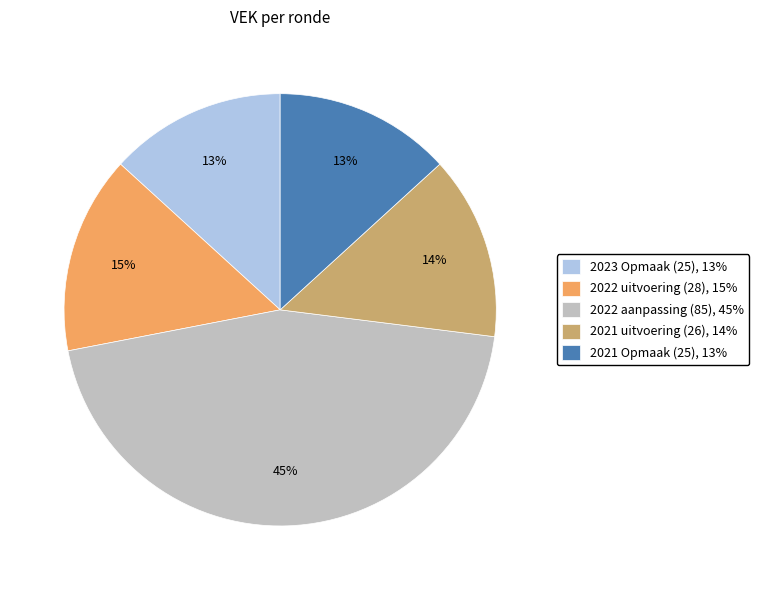

Count the number of slices in the pie.

5